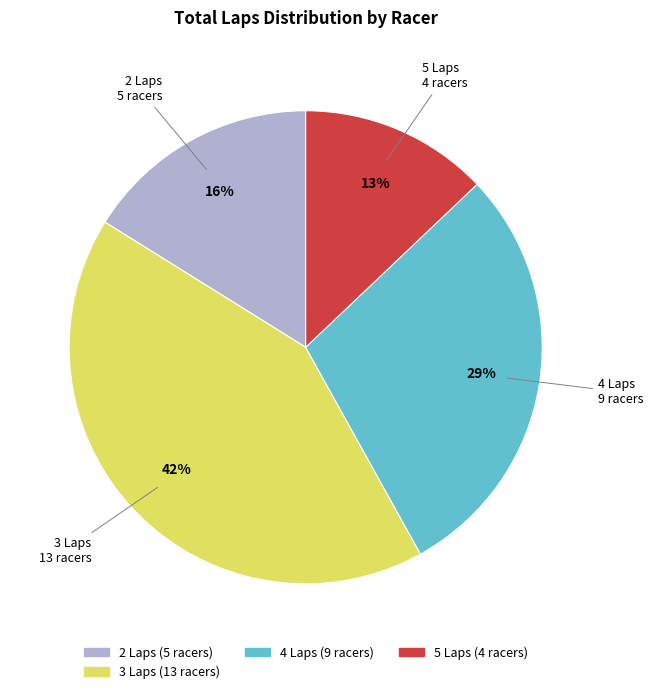

Is there a majority slice in this chart?

No